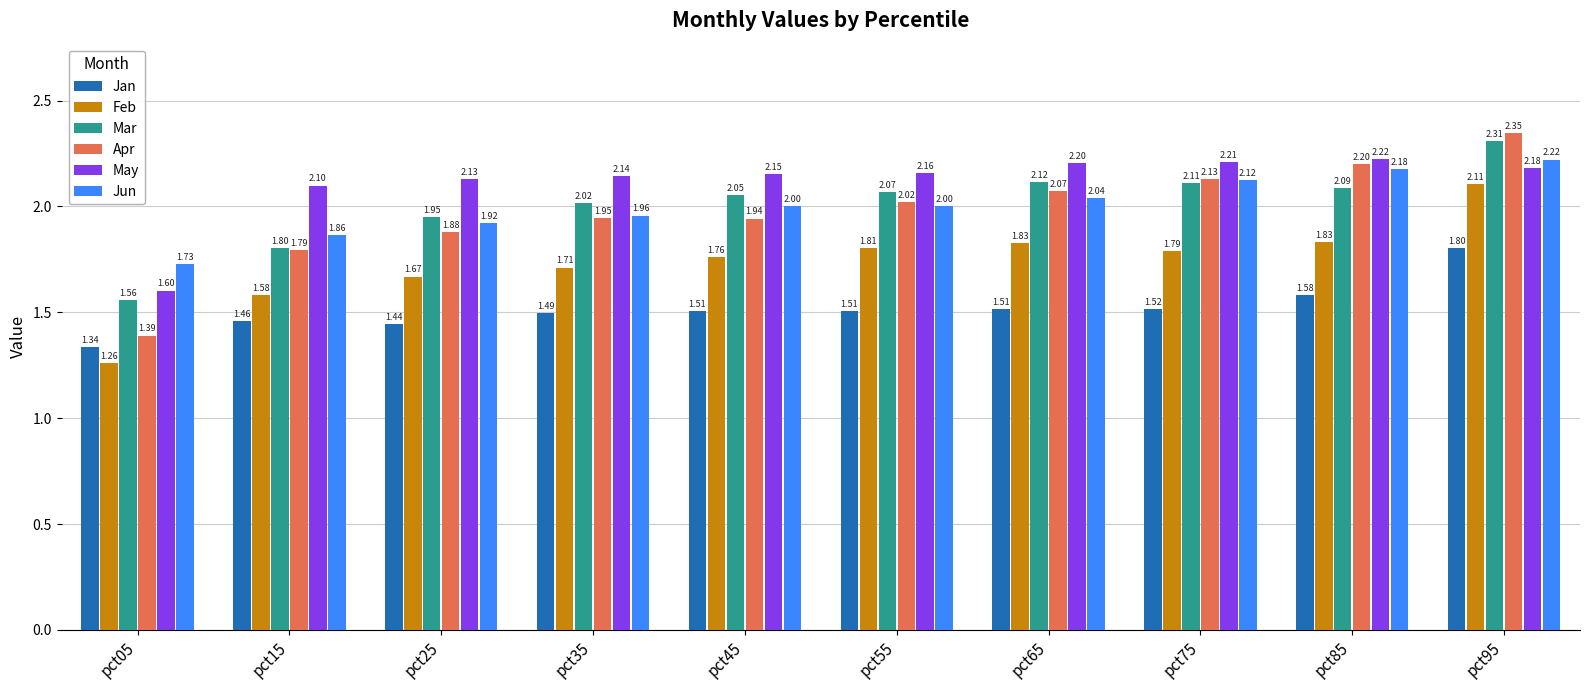

Which series has the largest range (max minus min)?

Apr